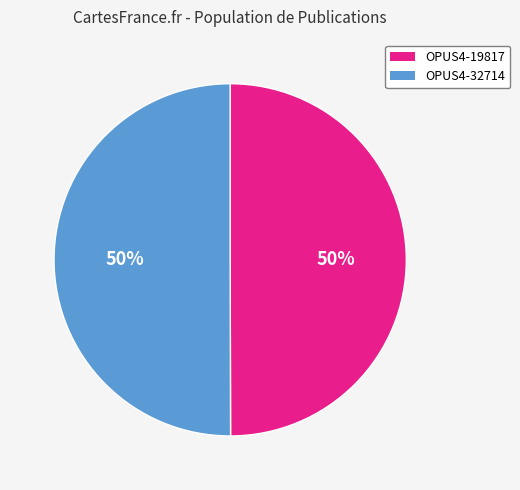

Combined, do OPUS4-19817 and OPUS4-32714 account for over 50%?

Yes